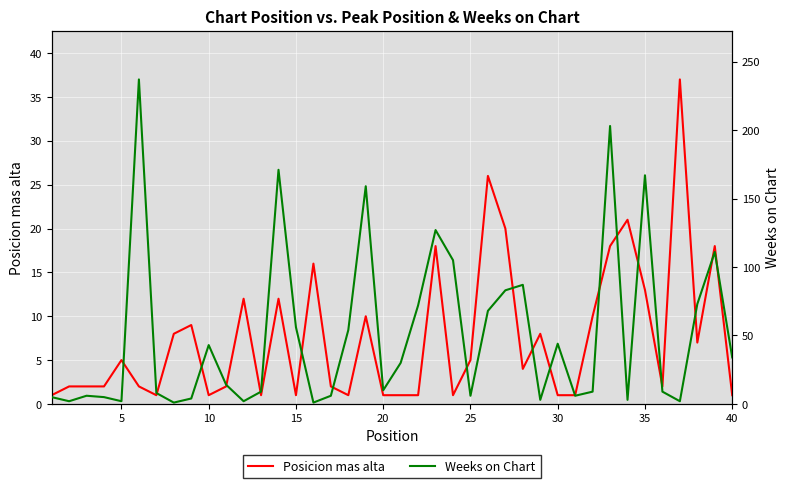

How many lines are shown in the chart?

2